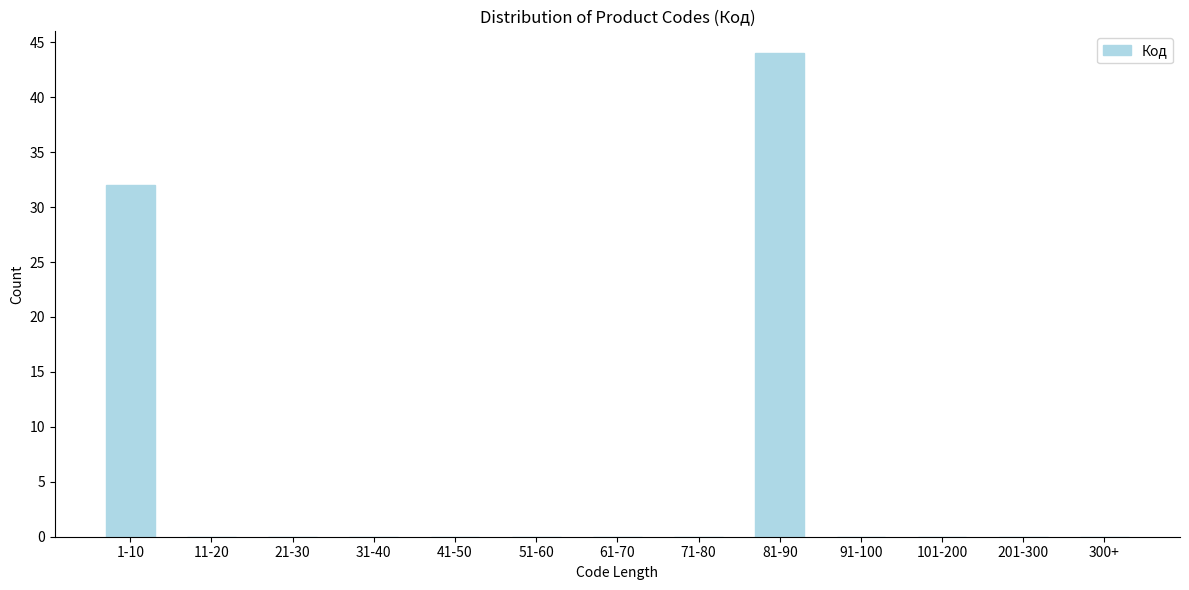

Reading right to left, what are all the values shown in this chart?

300+=0	201-300=0	101-200=0	91-100=0	81-90=44	71-80=0	61-70=0	51-60=0	41-50=0	31-40=0	21-30=0	11-20=0	1-10=32